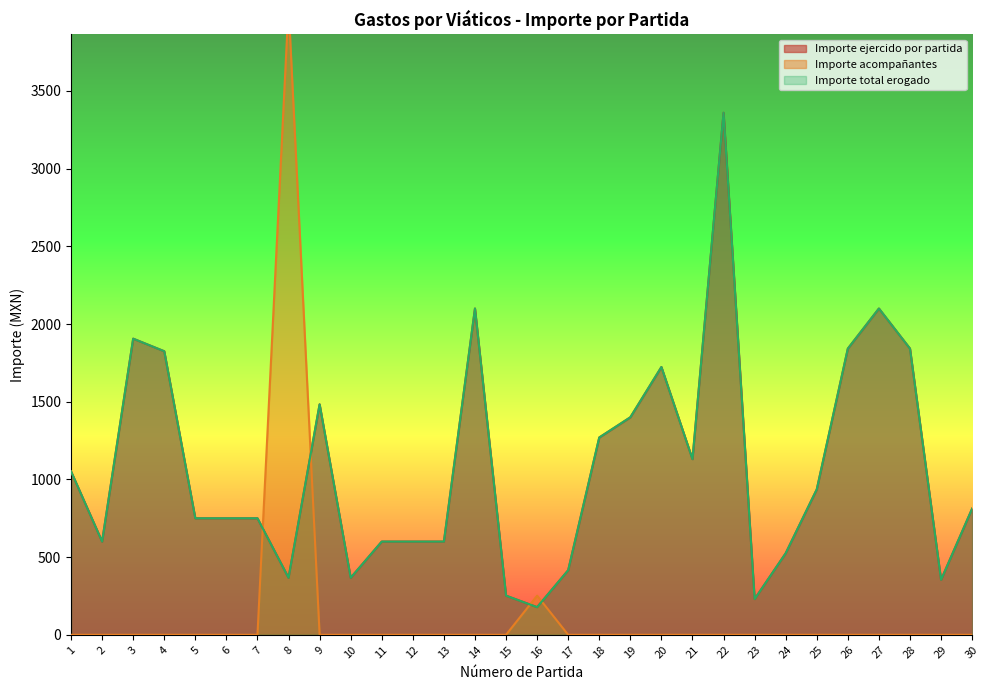

How many data points in Importe acompañantes are above 0?

2